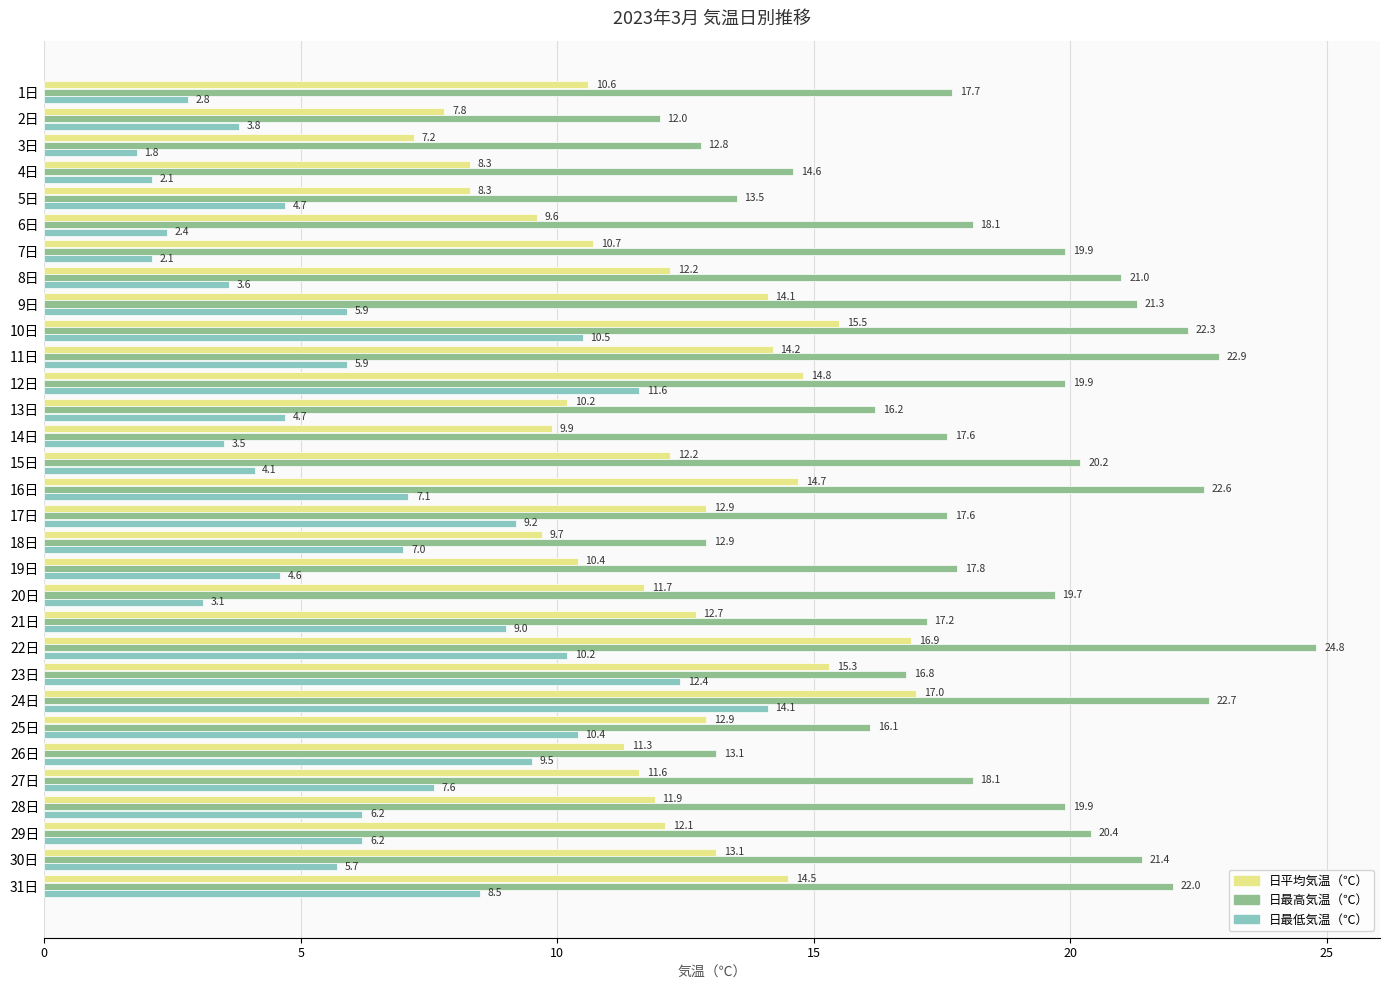

Which category has the lowest value in the 日平均気温（℃） series?

3日